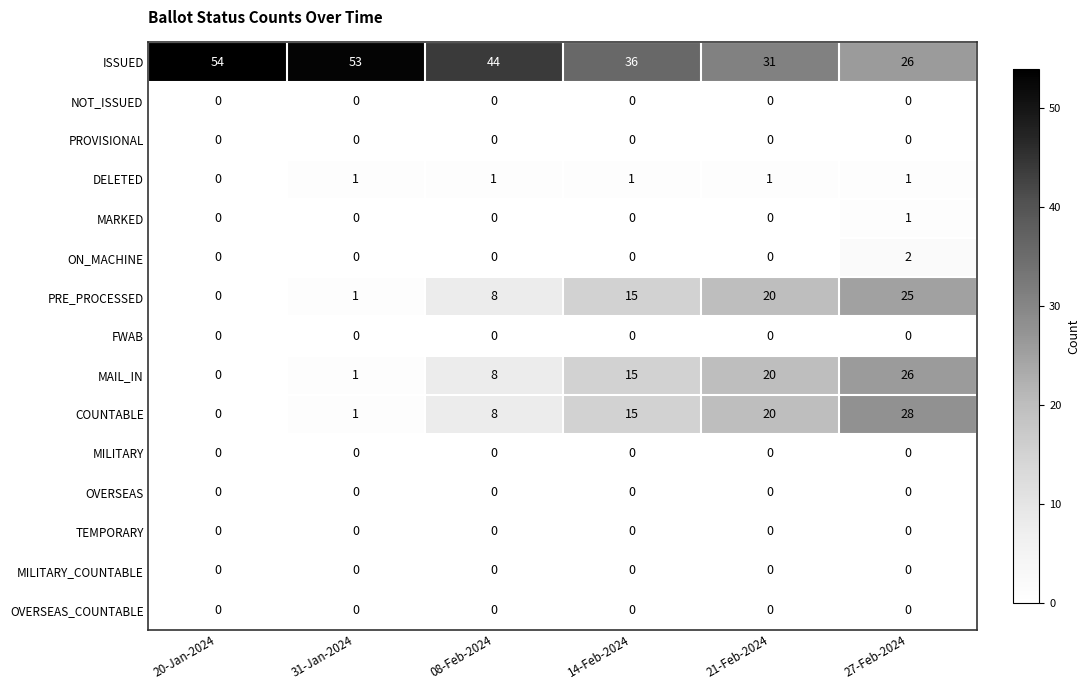

Which series changed the most between 21-Feb-2024 and 27-Feb-2024?

COUNTABLE